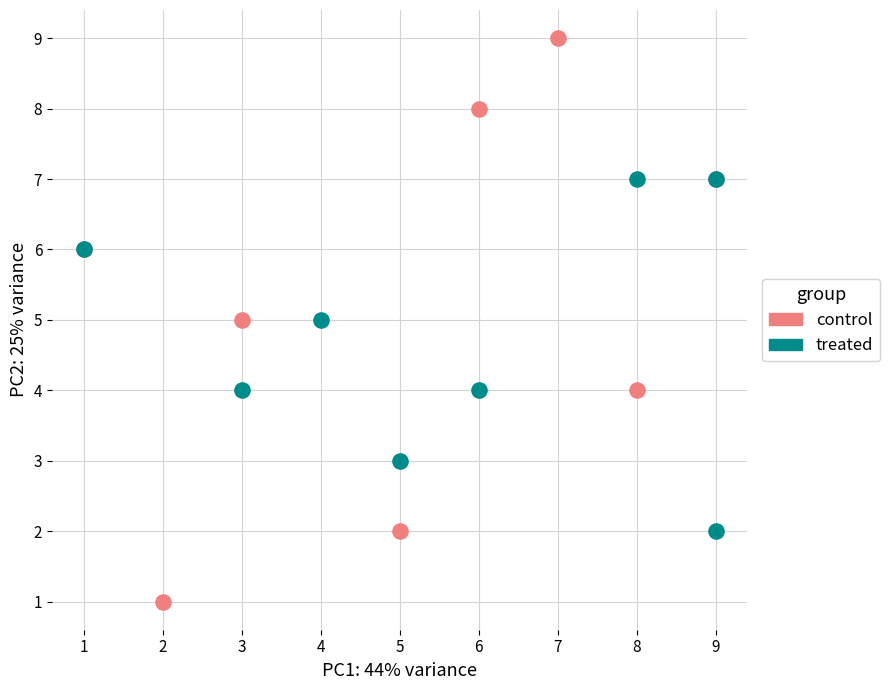

Which series contains the lowest Y value?

control